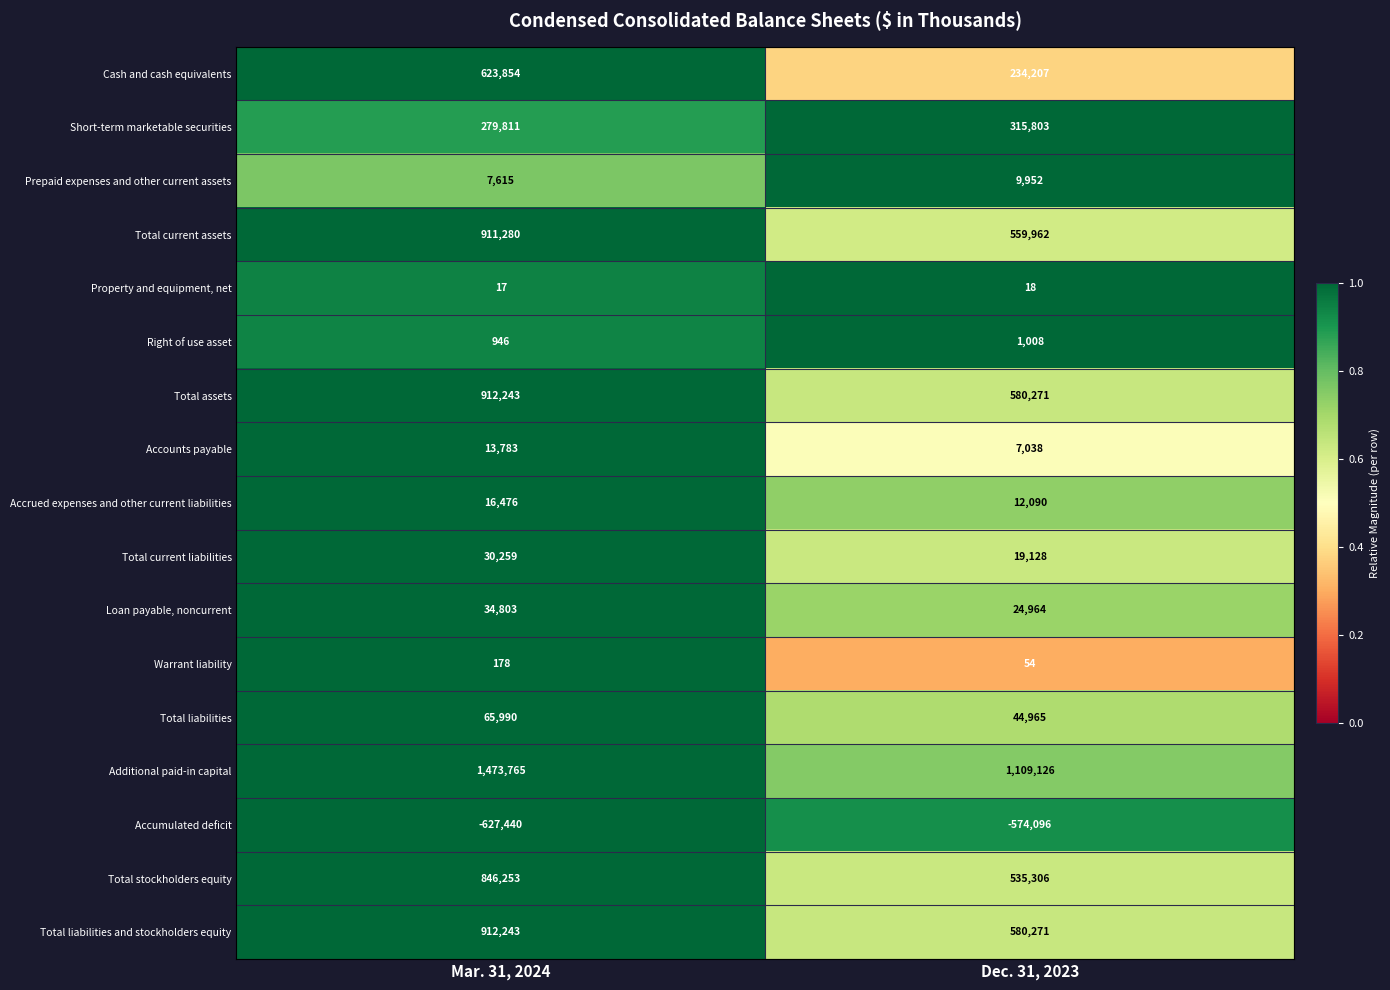

At how many categories does at least one series exceed 0?

2